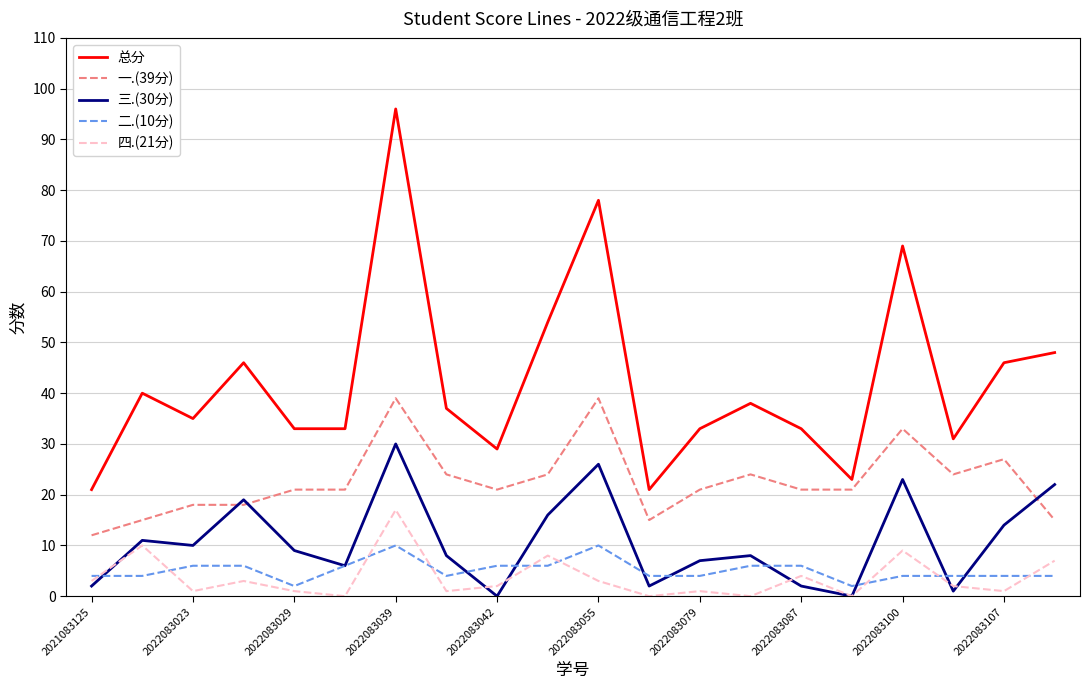

Reading left to right, what are all the values shown in this chart?

总分: 21	40	35	46	33	33	96	37	29	54	78	21	33	38	33	23	69	31	46	48
一.(39分): 12	15	18	18	21	21	39	24	21	24	39	15	21	24	21	21	33	24	27	15
三.(30分): 2	11	10	19	9	6	30	8	0	16	26	2	7	8	2	0	23	1	14	22
二.(10分): 4	4	6	6	2	6	10	4	6	6	10	4	4	6	6	2	4	4	4	4
四.(21分): 3	10	1	3	1	0	17	1	2	8	3	0	1	0	4	0	9	2	1	7